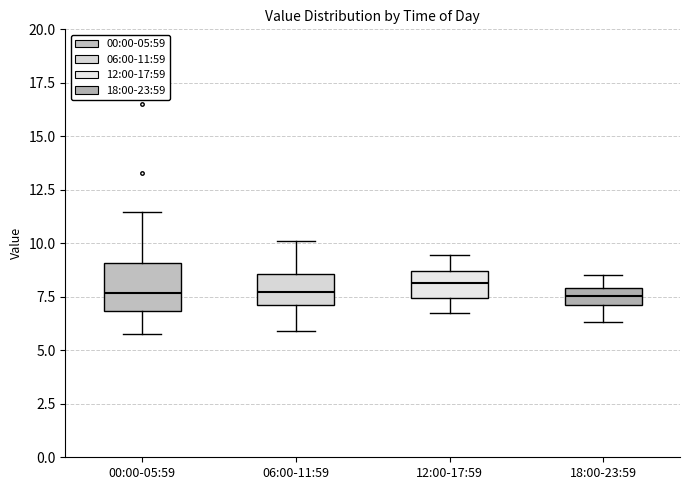

Reading left to right, transcribe this box plot: for each box, give where its median line is, the range the box spans, and where its two whiskers end, as read against the y-axis. The values are not printed on the chart, so give them approximately, as read against the axis.

00:00-05:59: median 7.5, box 7.0 to 9.0, whiskers 6.0 to 11.5
06:00-11:59: median 7.5, box 7.0 to 8.5, whiskers 6.0 to 10.0
12:00-17:59: median 8.0, box 7.5 to 8.5, whiskers 7.0 to 9.5
18:00-23:59: median 7.5, box 7.0 to 8.0, whiskers 6.5 to 8.5